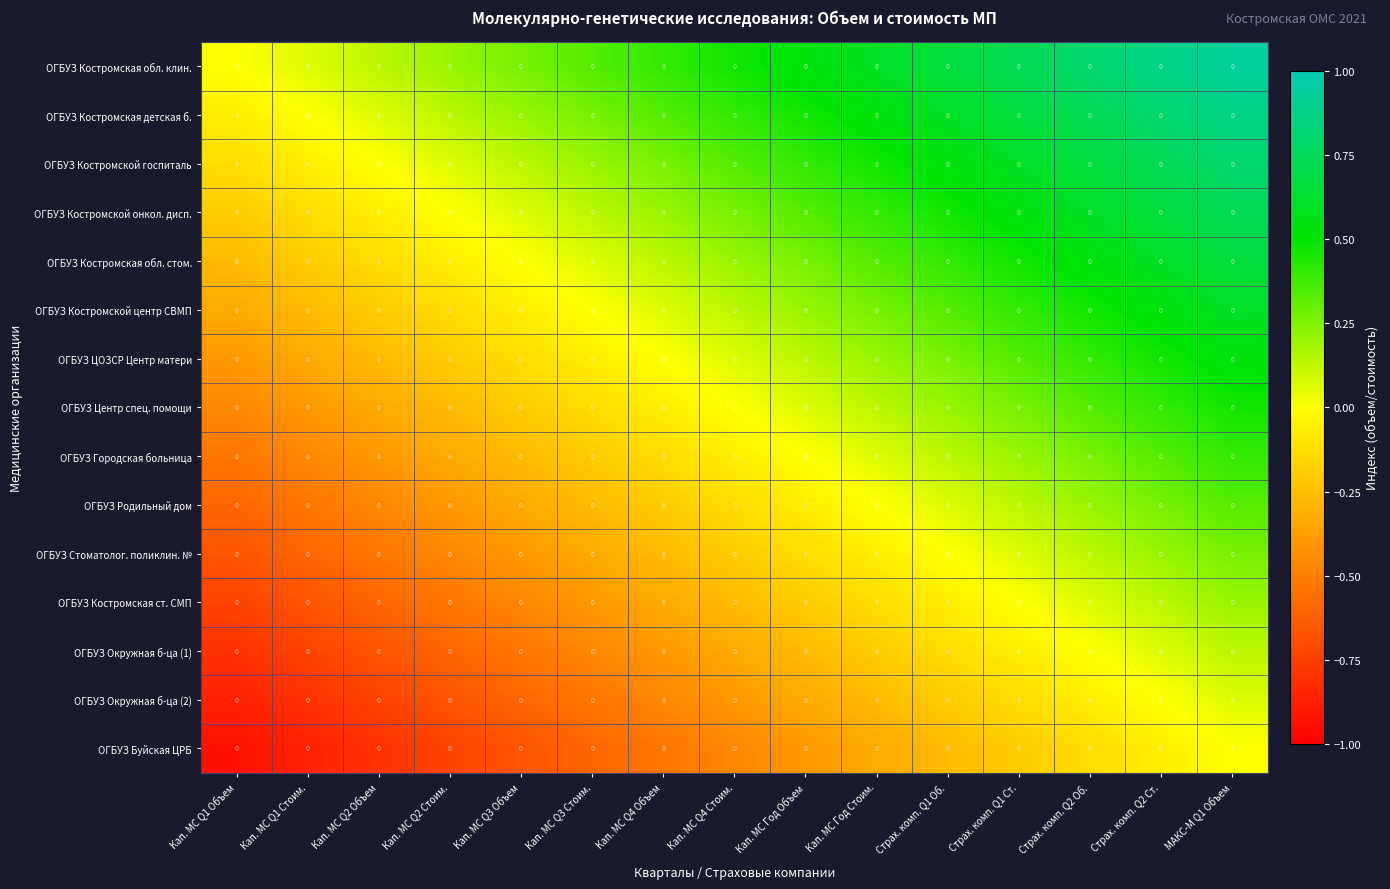

How many values in the ОГБУЗ Окружная б-ца (1) series are below 0?

12